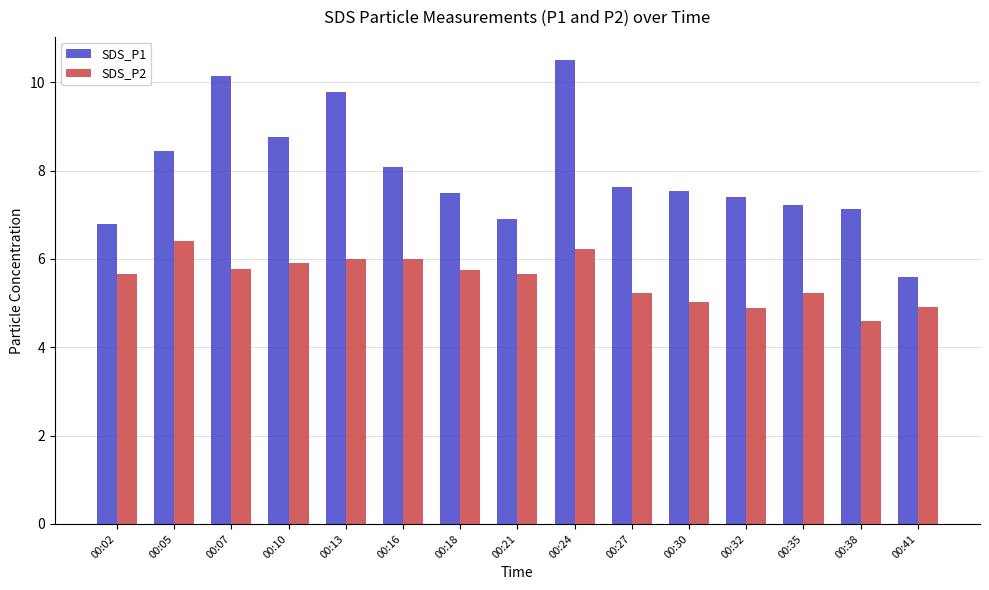

Which series has the largest range (max minus min)?

SDS_P1